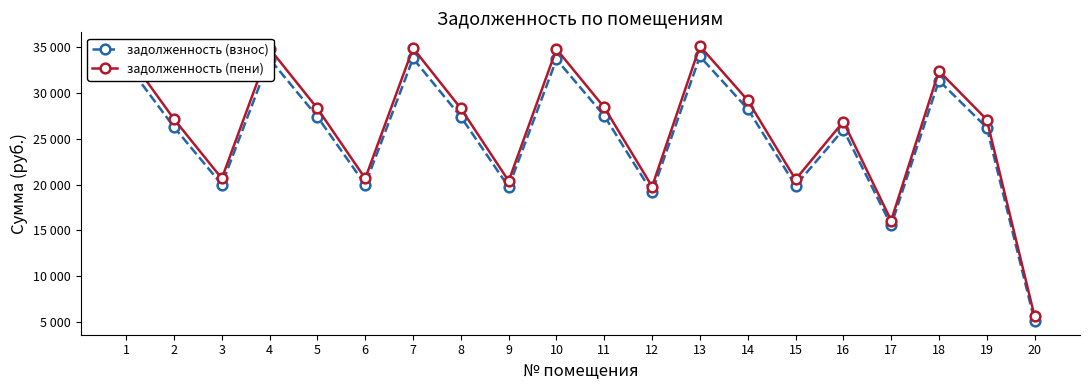

Which series has the largest range (max minus min)?

задолженность (пени)